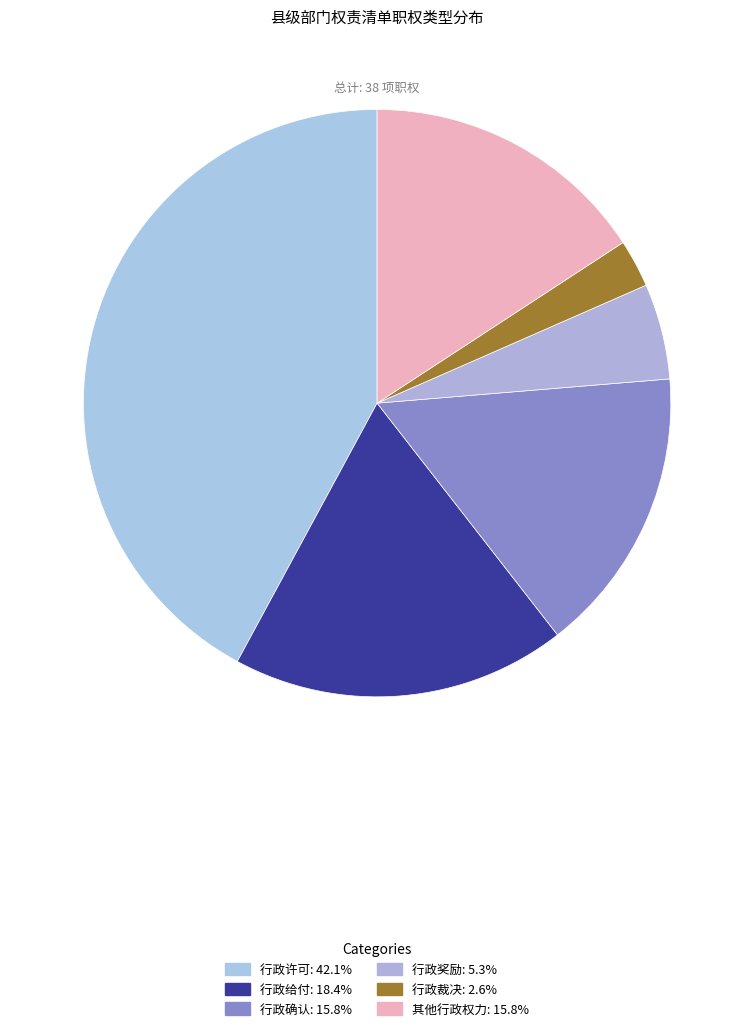

Is it true that 行政裁决 is 1% of the pie?

False